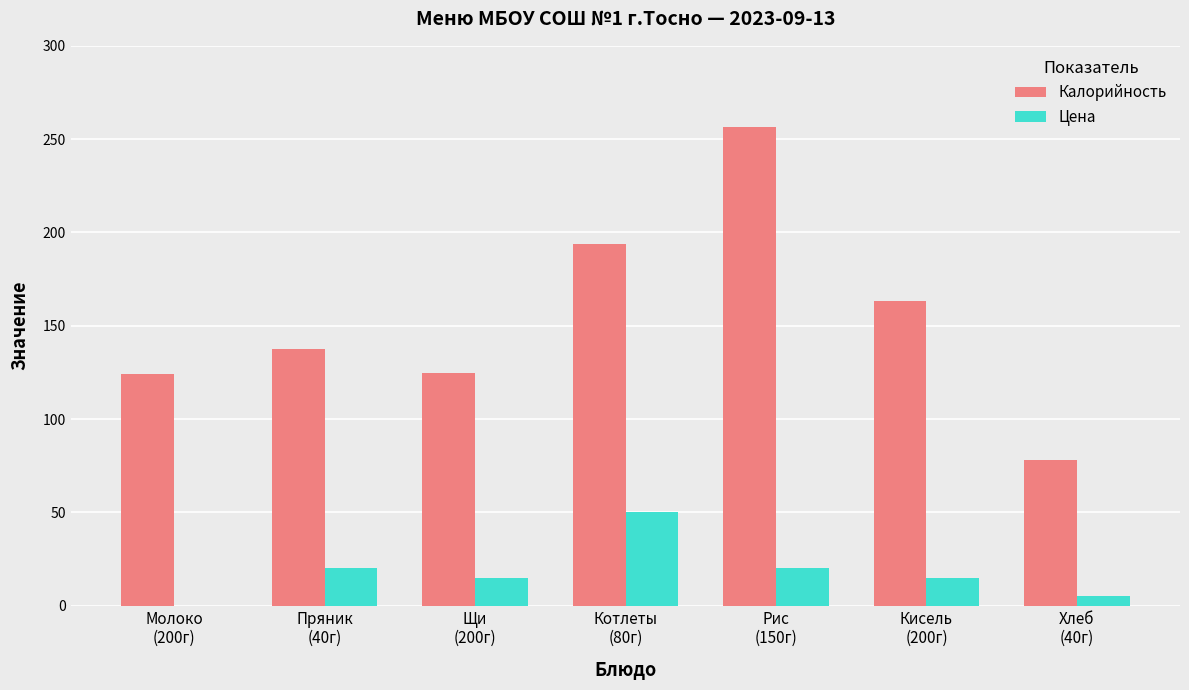

The value of Калорийность at Щи
(200г) is 187.8. True or false?

False